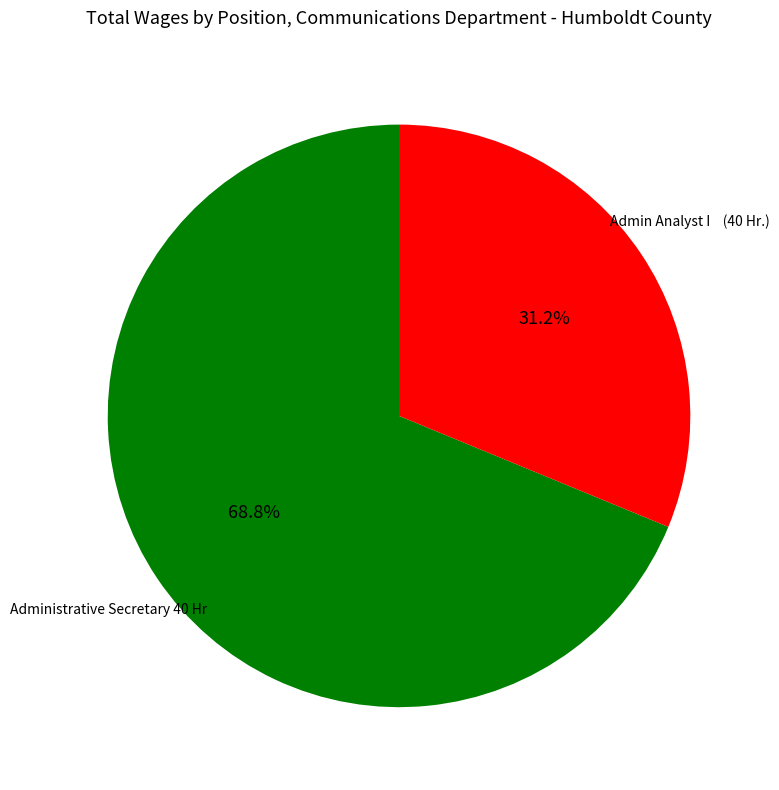

What is the majority slice?

Administrative Secretary 40 Hr